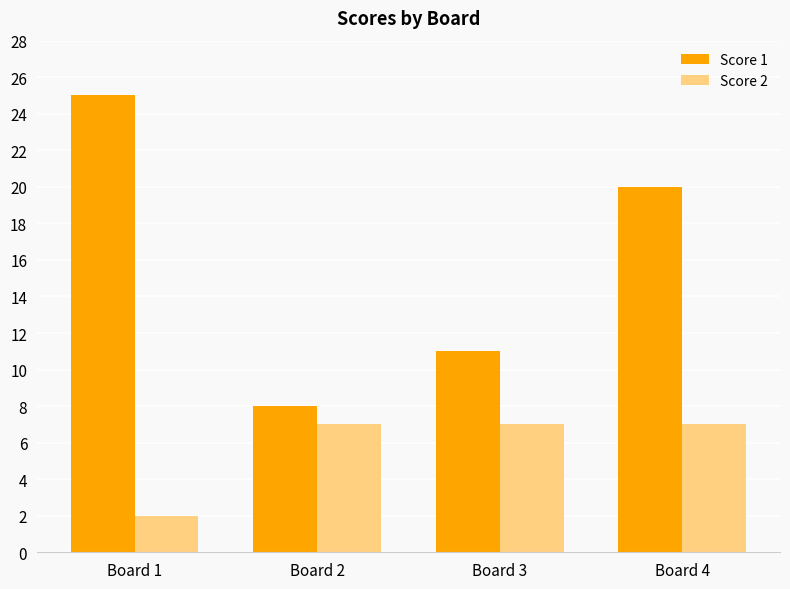

Reading left to right, list all the values displayed in this chart.

Score 1: Board 1=25	Board 2=8	Board 3=11	Board 4=20
Score 2: Board 1=2	Board 2=7	Board 3=7	Board 4=7